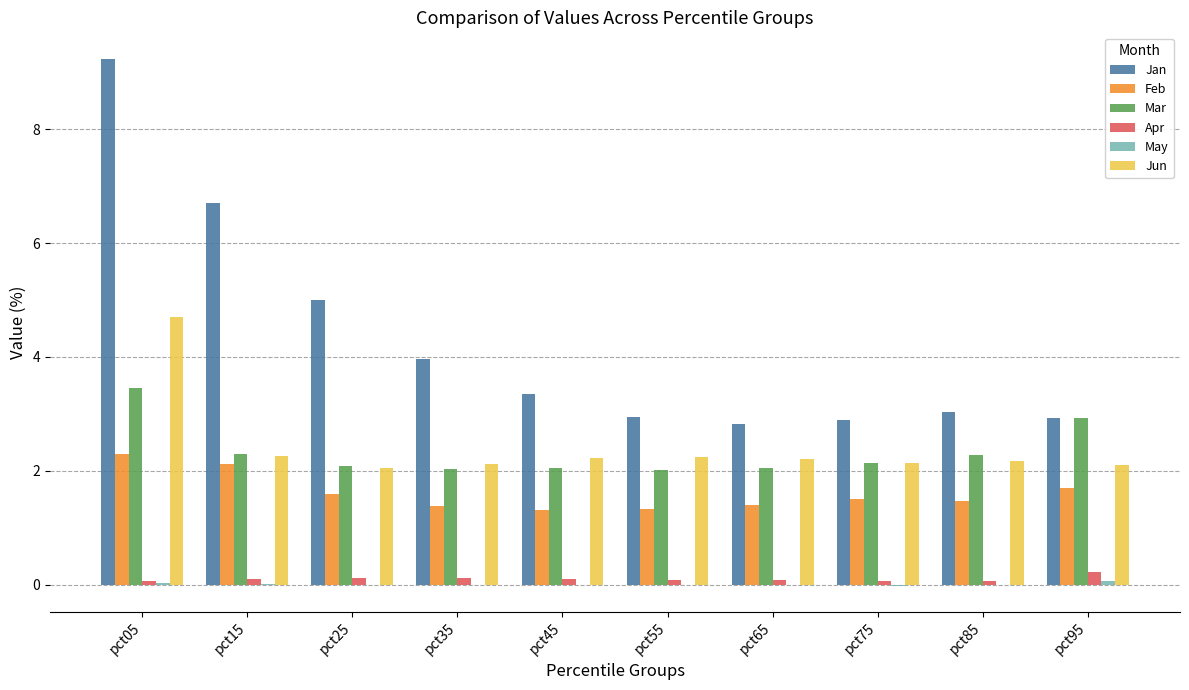

The Jan series shows 2.8 at pct65. True or false?

True